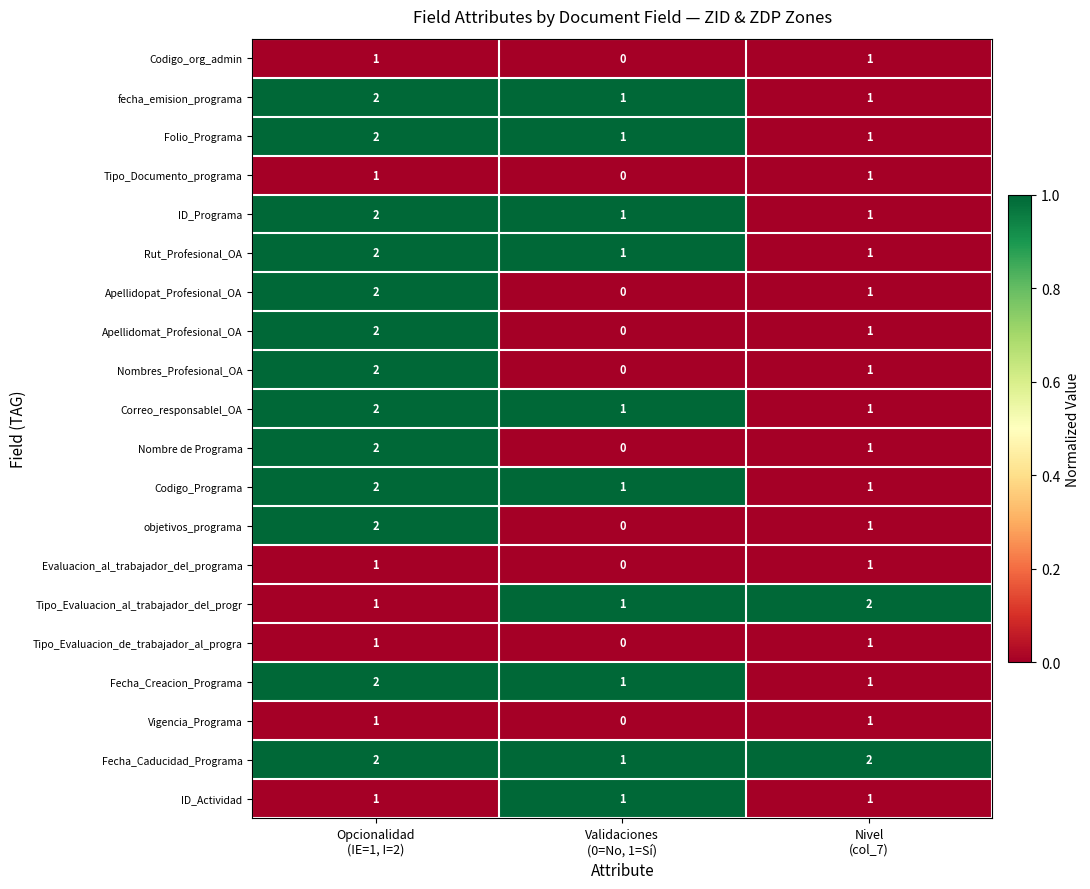

What is the sum of all fecha_emision_programa values?

4